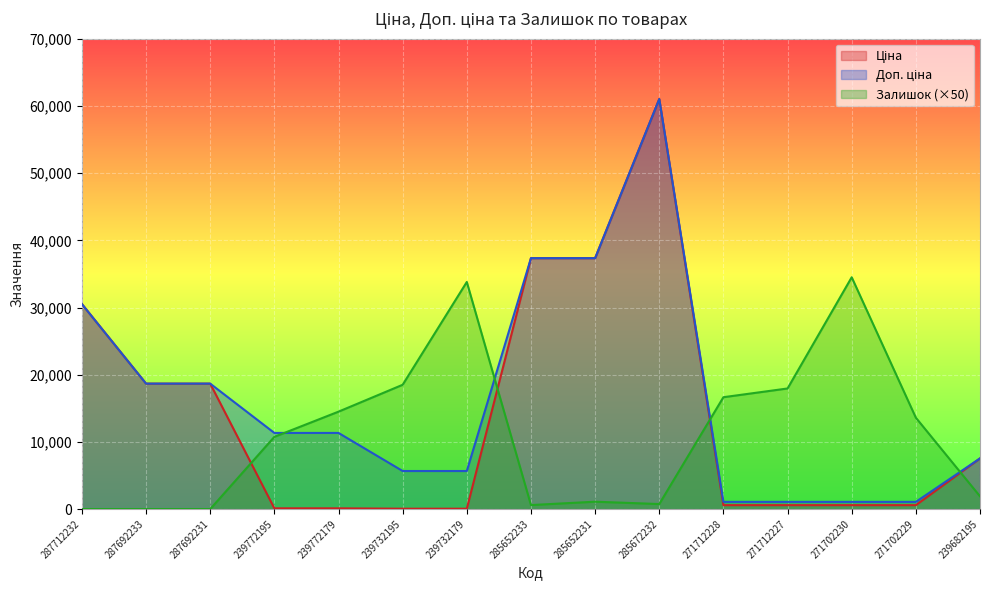

What is the total value across all series at 271712228?

18310.4